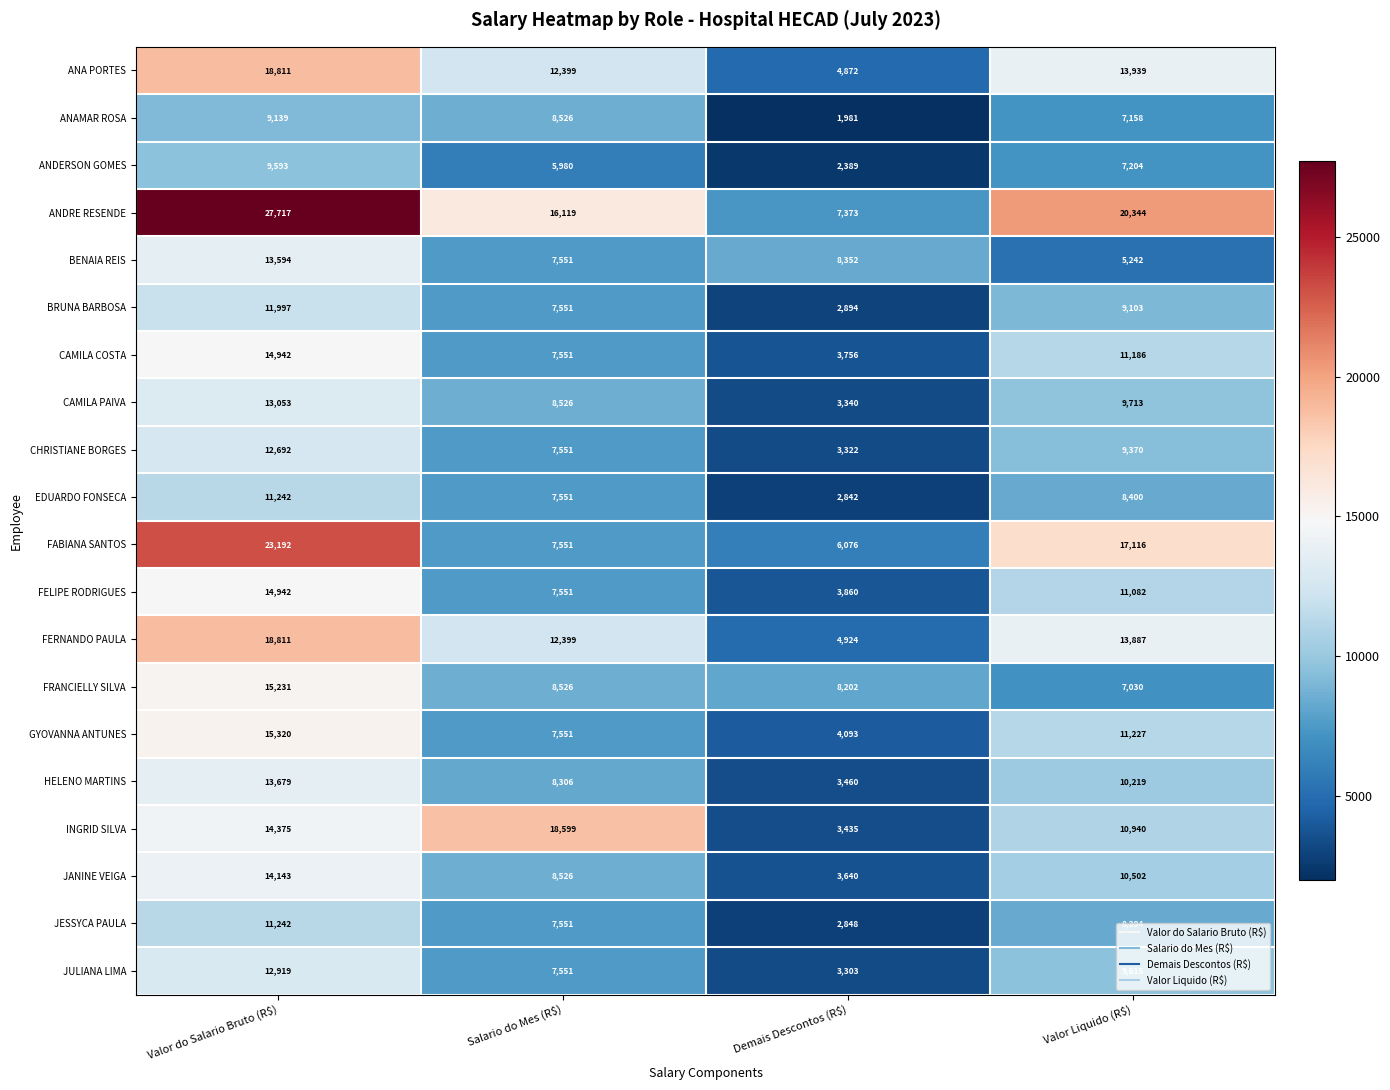

What is the difference between the second highest and minimum values in the GYOVANNA ANTUNES series?

7134